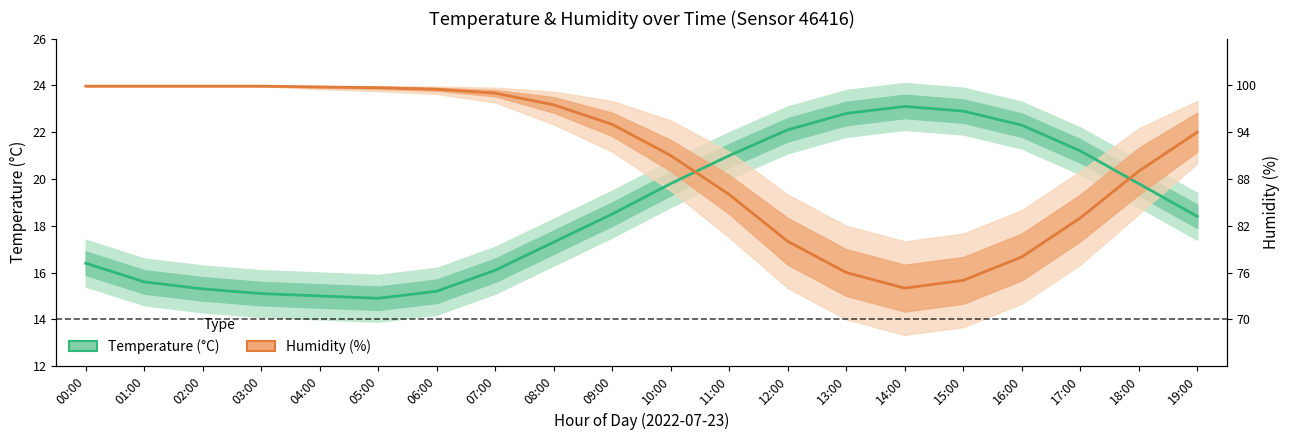

The value of Temperature (°C) at 04:00 is 23.2. True or false?

False